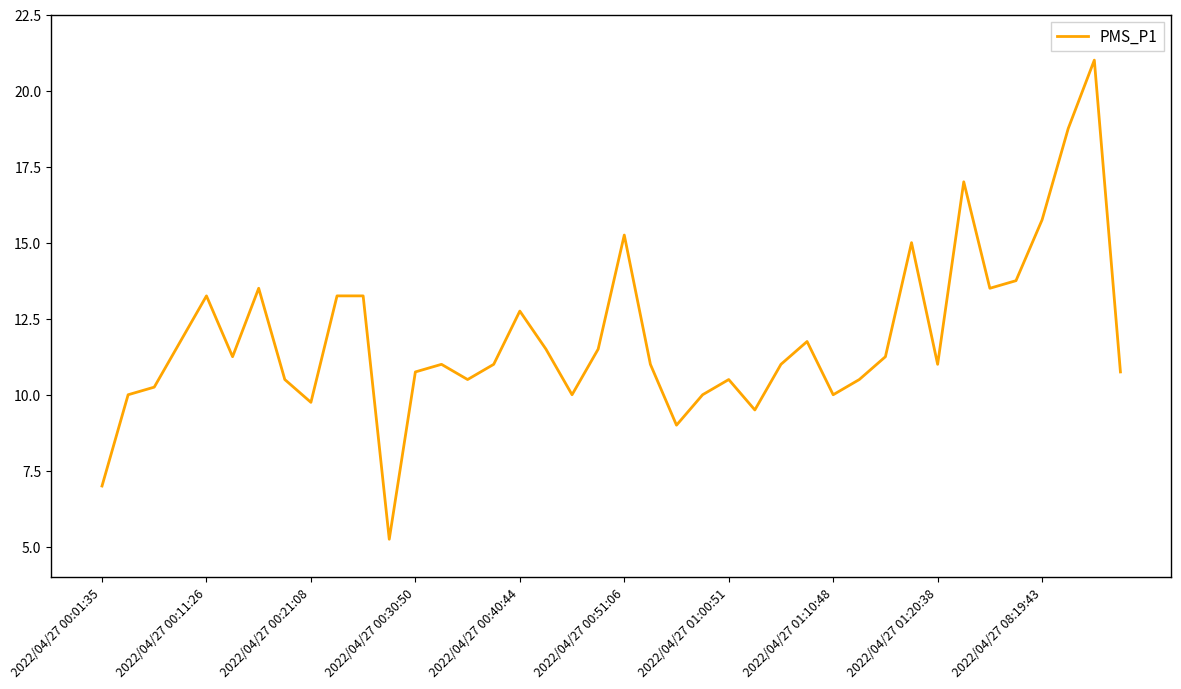

What is the greatest value displayed?

21.0